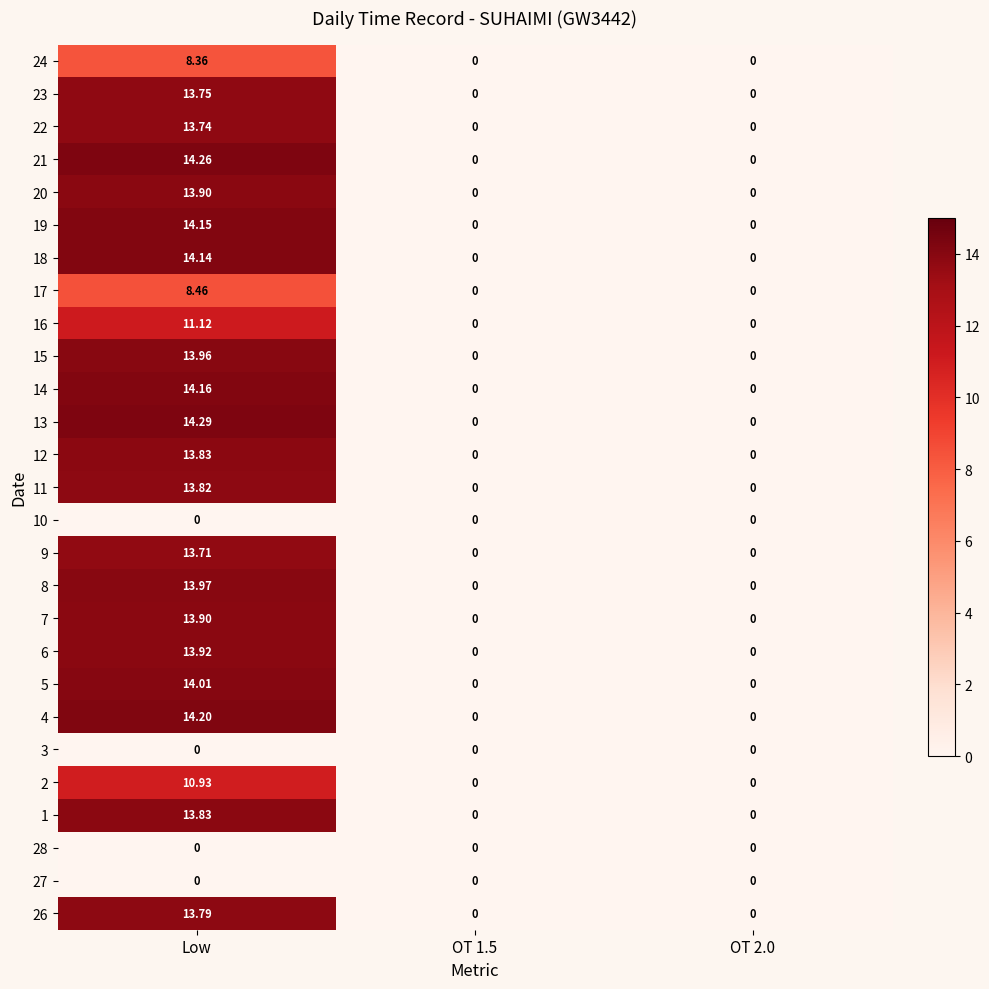

Which label corresponds to the largest value in the chart?

Low